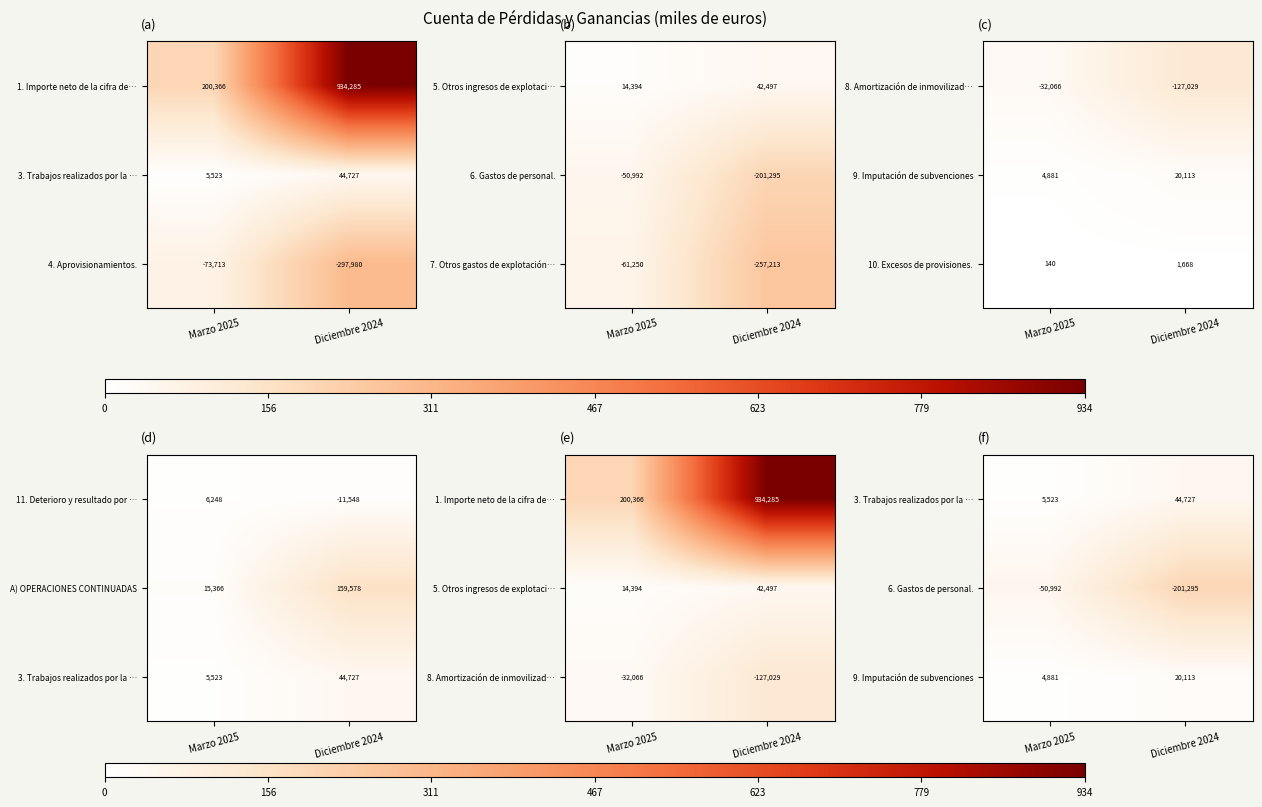

What is the difference between the 4. Aprovisionamientos. values at Marzo 2025 and Diciembre 2024?

224267